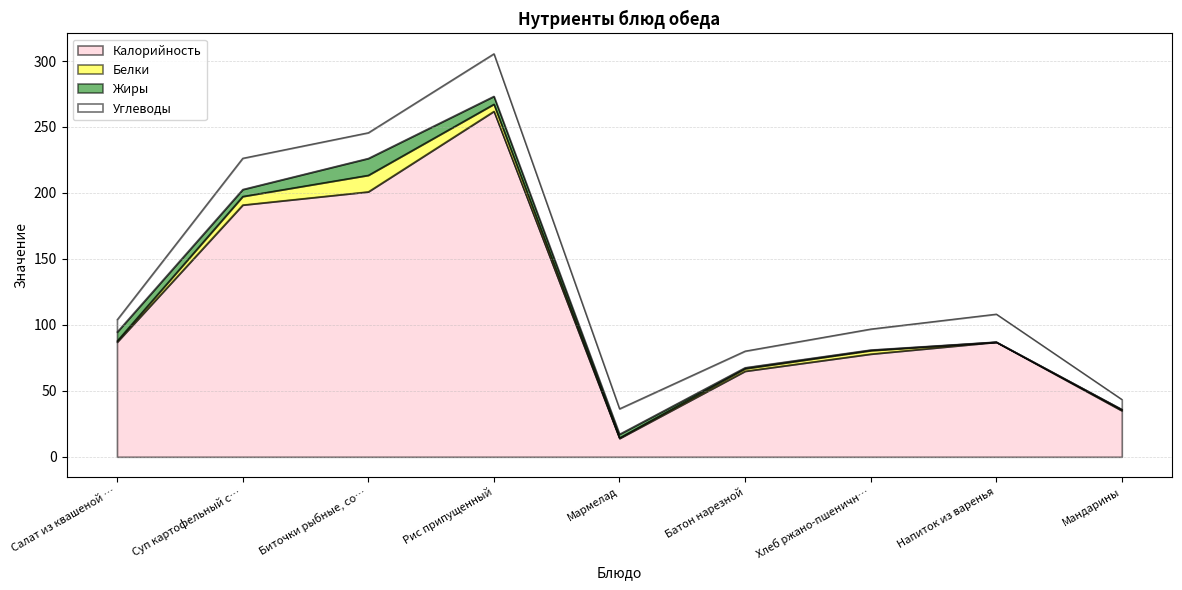

Which series has the largest total across all categories?

Калорийность